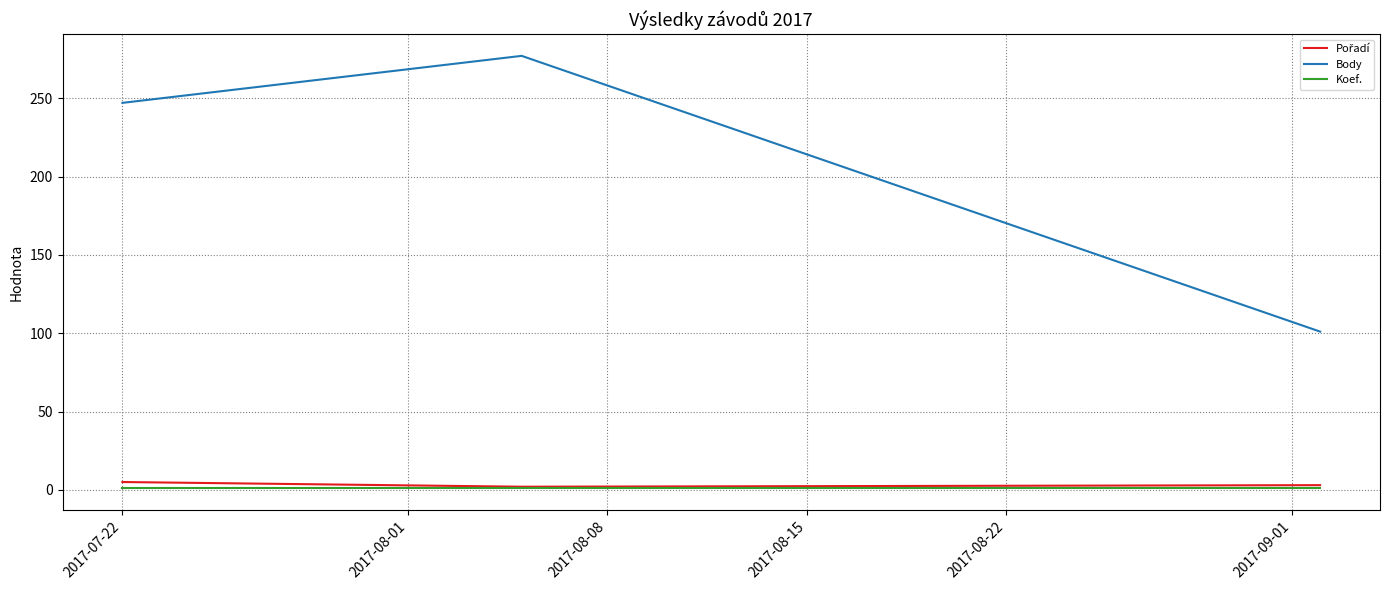

Which series has the largest total across all categories?

Body